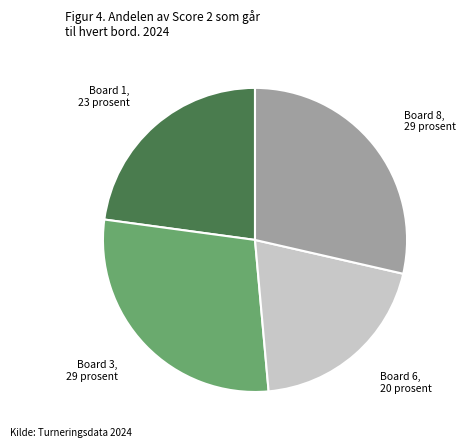

Does any single category account for the majority?

No